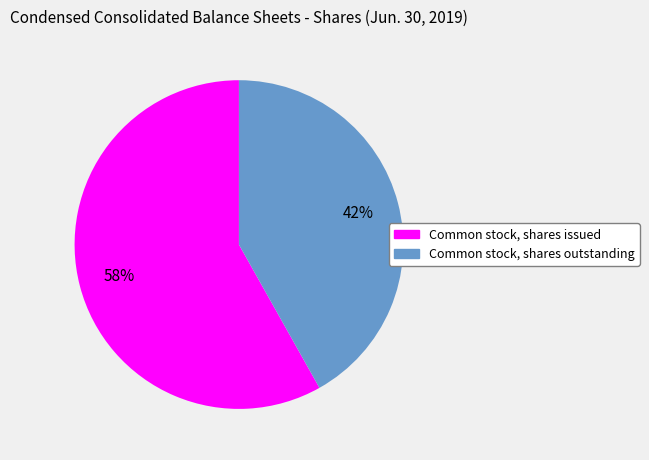

Which slice is the smallest?

Common stock, shares outstanding